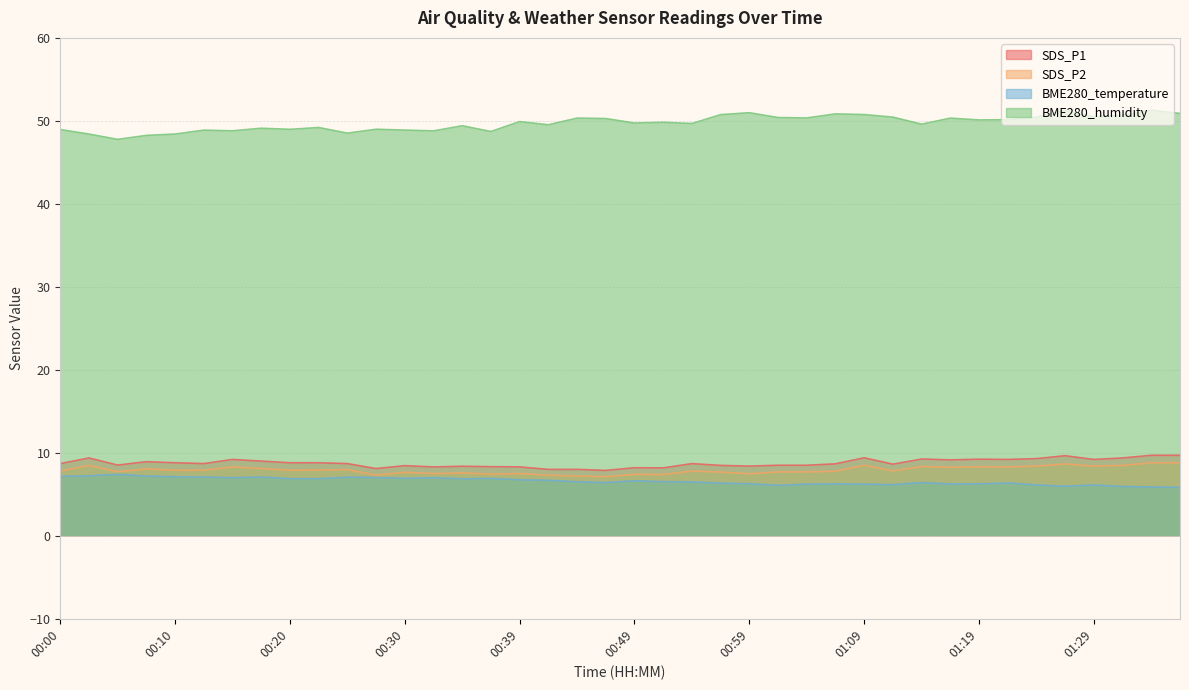

Is it true that SDS_P1 equals 8.6 at 01:12?

True